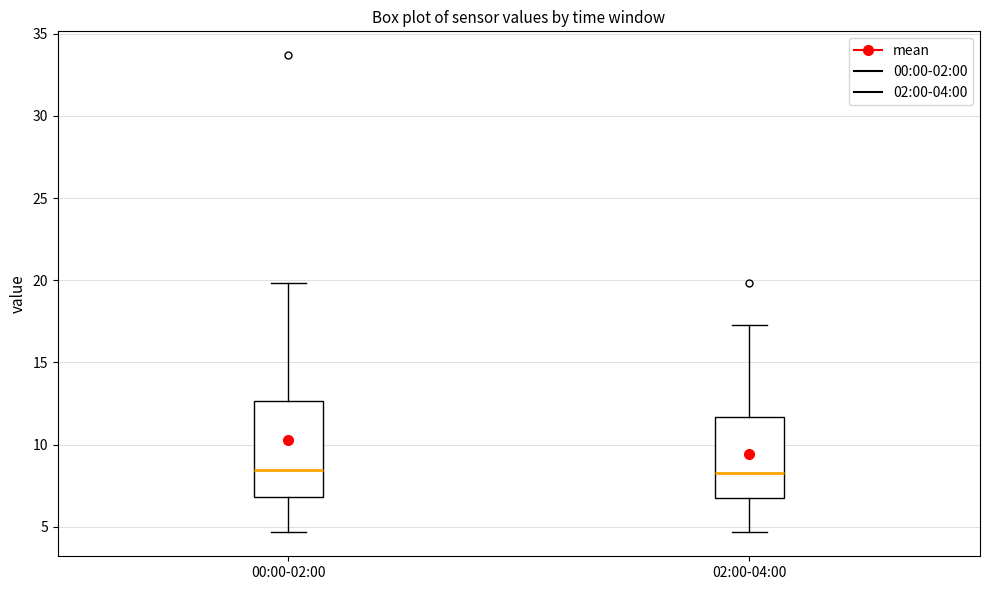

Reading left to right, transcribe this box plot: for each box, give where its median line is, the range the box spans, and where its two whiskers end, as read against the y-axis. The values are not printed on the chart, so give them approximately, as read against the axis.

00:00-02:00: median 8.5, box 7.0 to 12.5, whiskers 4.5 to 20.0
02:00-04:00: median 8.0, box 6.5 to 11.5, whiskers 4.5 to 17.5